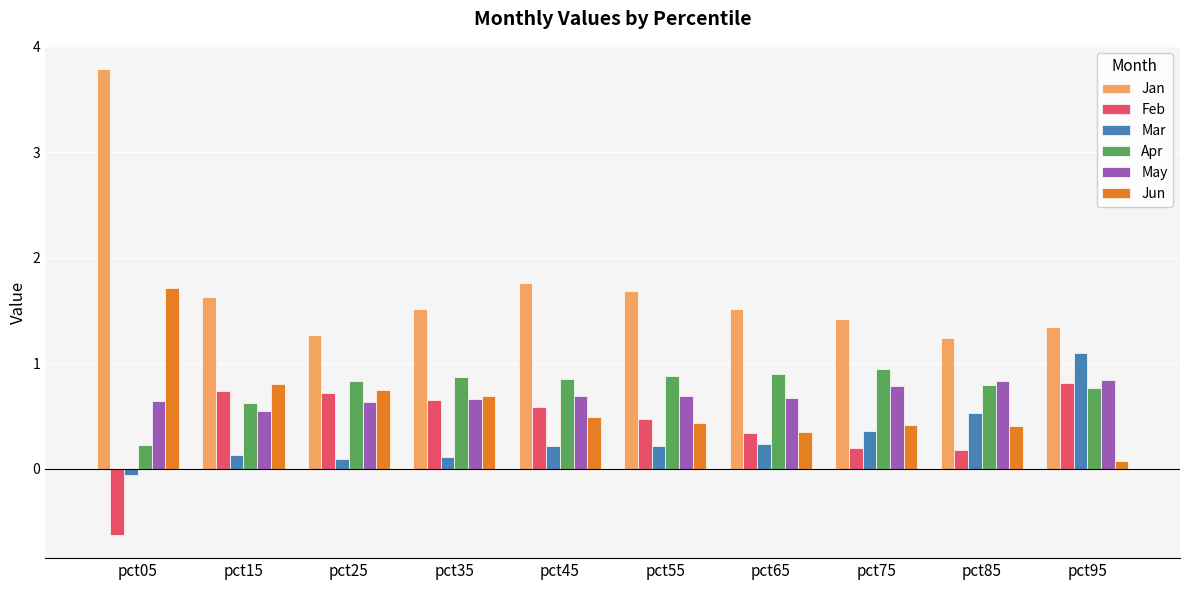

What is the difference between the maximum and minimum values in the Mar series?

1.2